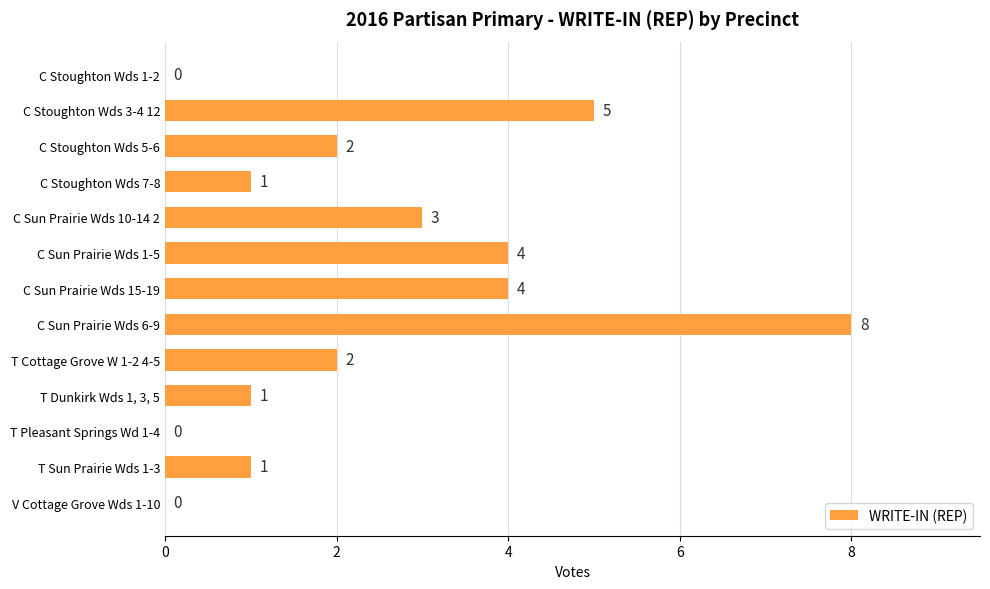

Which has a higher value, C Sun Prairie Wds 10-14 2 or C Stoughton Wds 3-4 12?

C Stoughton Wds 3-4 12